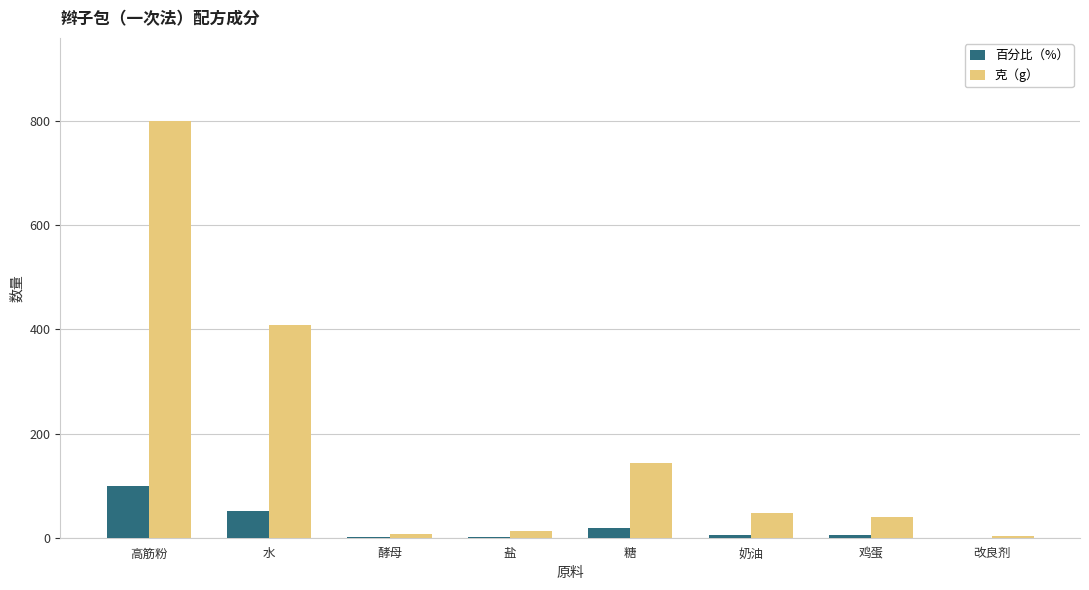

Between 鸡蛋 and 改良剂, which series saw the biggest shift?

克（g）